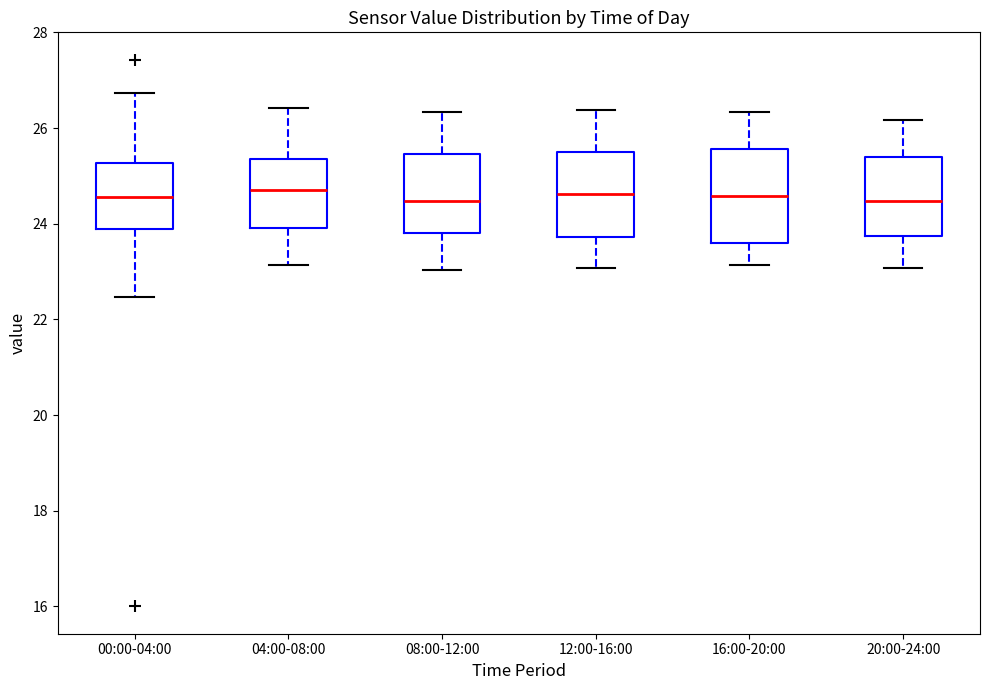

Reading left to right, read every box against the y-axis: the position of its median line, the range the box covers, and the ends of its whiskers. The values are not printed on the chart, so give them approximately, as read against the axis.

00:00-04:00: median 24.6, box 23.8 to 25.2, whiskers 22.4 to 26.8
04:00-08:00: median 24.8, box 24.0 to 25.4, whiskers 23.2 to 26.4
08:00-12:00: median 24.4, box 23.8 to 25.4, whiskers 23.0 to 26.4
12:00-16:00: median 24.6, box 23.8 to 25.4, whiskers 23.0 to 26.4
16:00-20:00: median 24.6, box 23.6 to 25.6, whiskers 23.2 to 26.4
20:00-24:00: median 24.4, box 23.8 to 25.4, whiskers 23.0 to 26.2